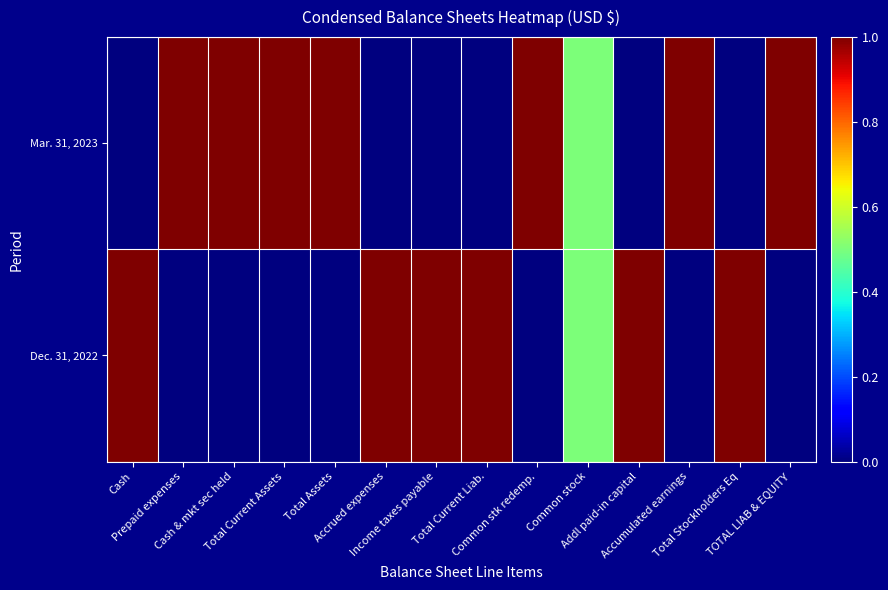

Rank the series by their maximum value, from lowest to highest.

Mar. 31, 2023, Dec. 31, 2022